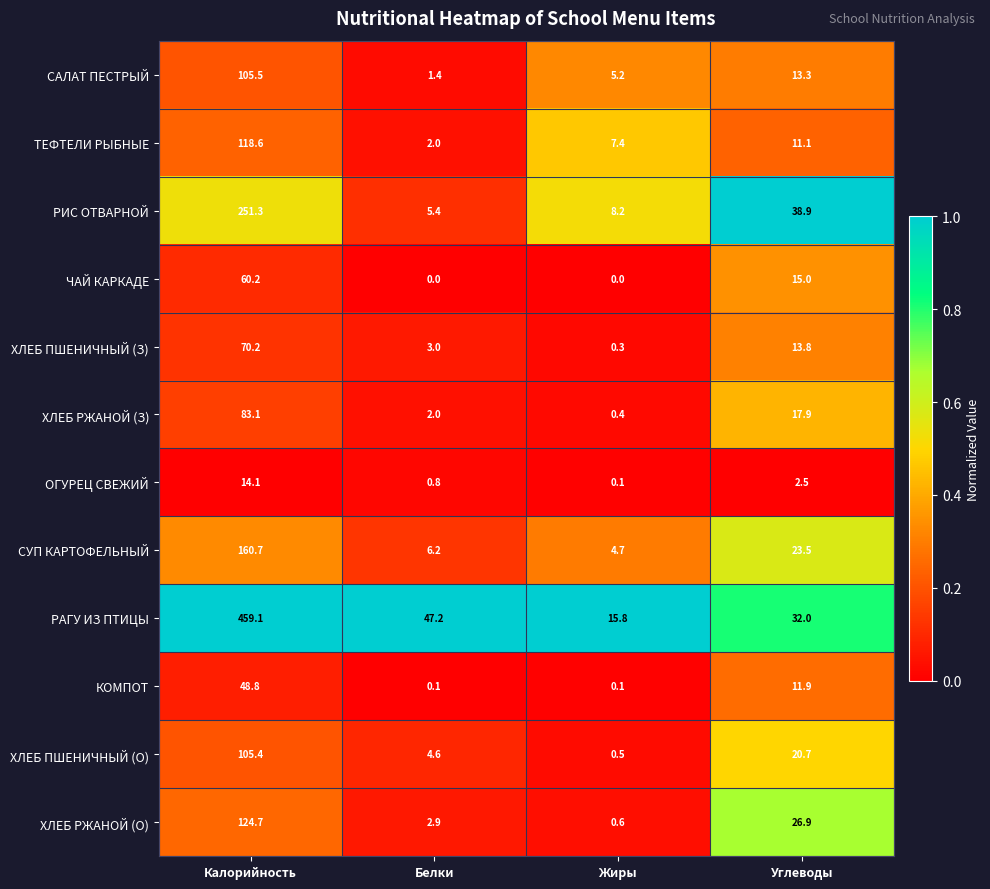

What is the difference between the САЛАТ ПЕСТРЫЙ values at Белки and Углеводы?

11.9